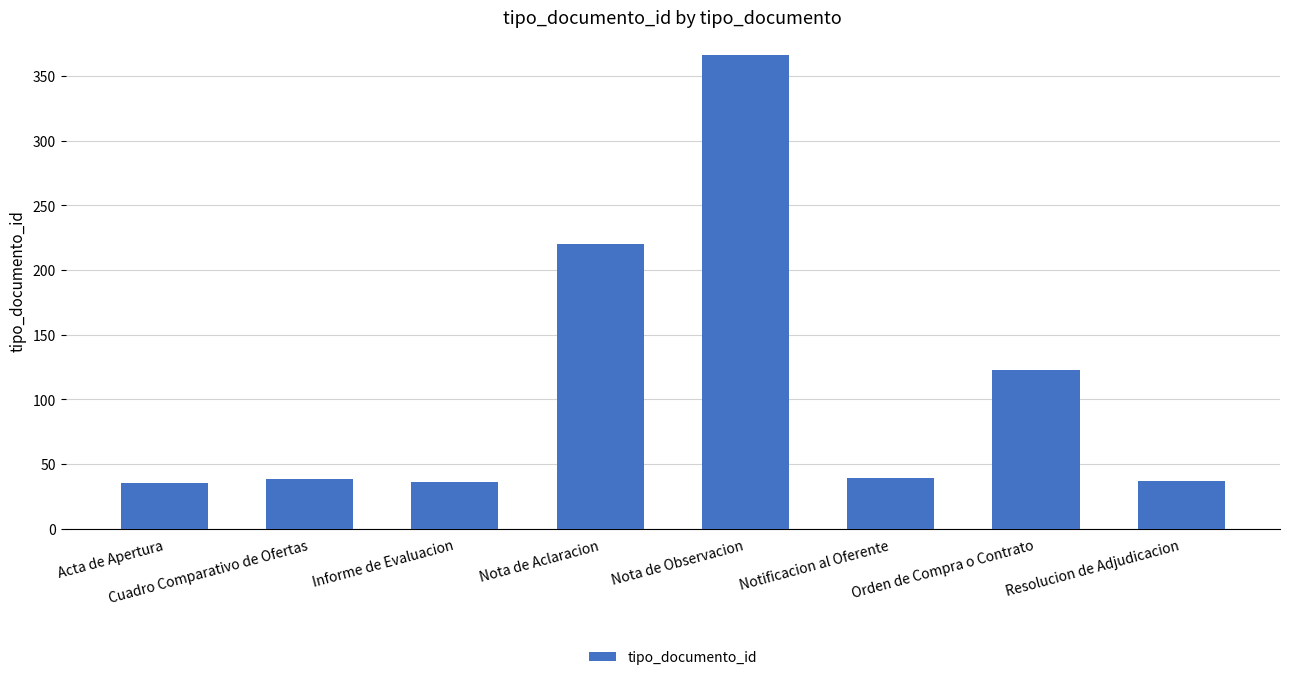

Which has a higher value, Nota de Observacion or Cuadro Comparativo de Ofertas?

Nota de Observacion